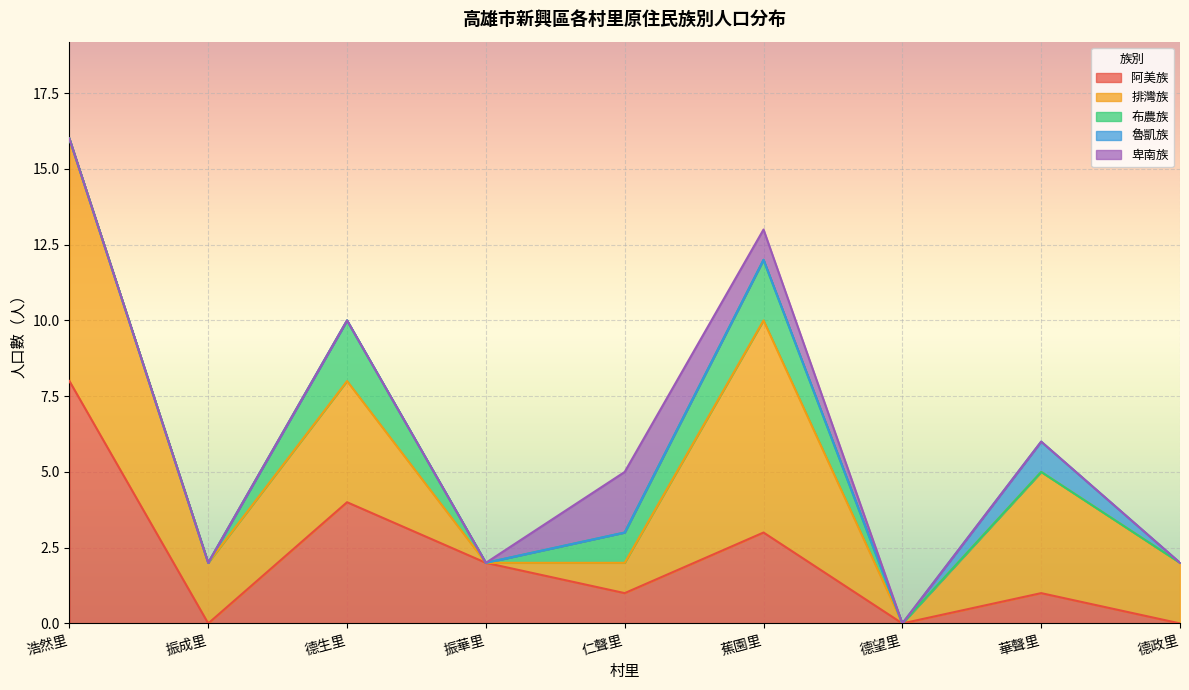

What is the total value across all series at 仁聲里?

5